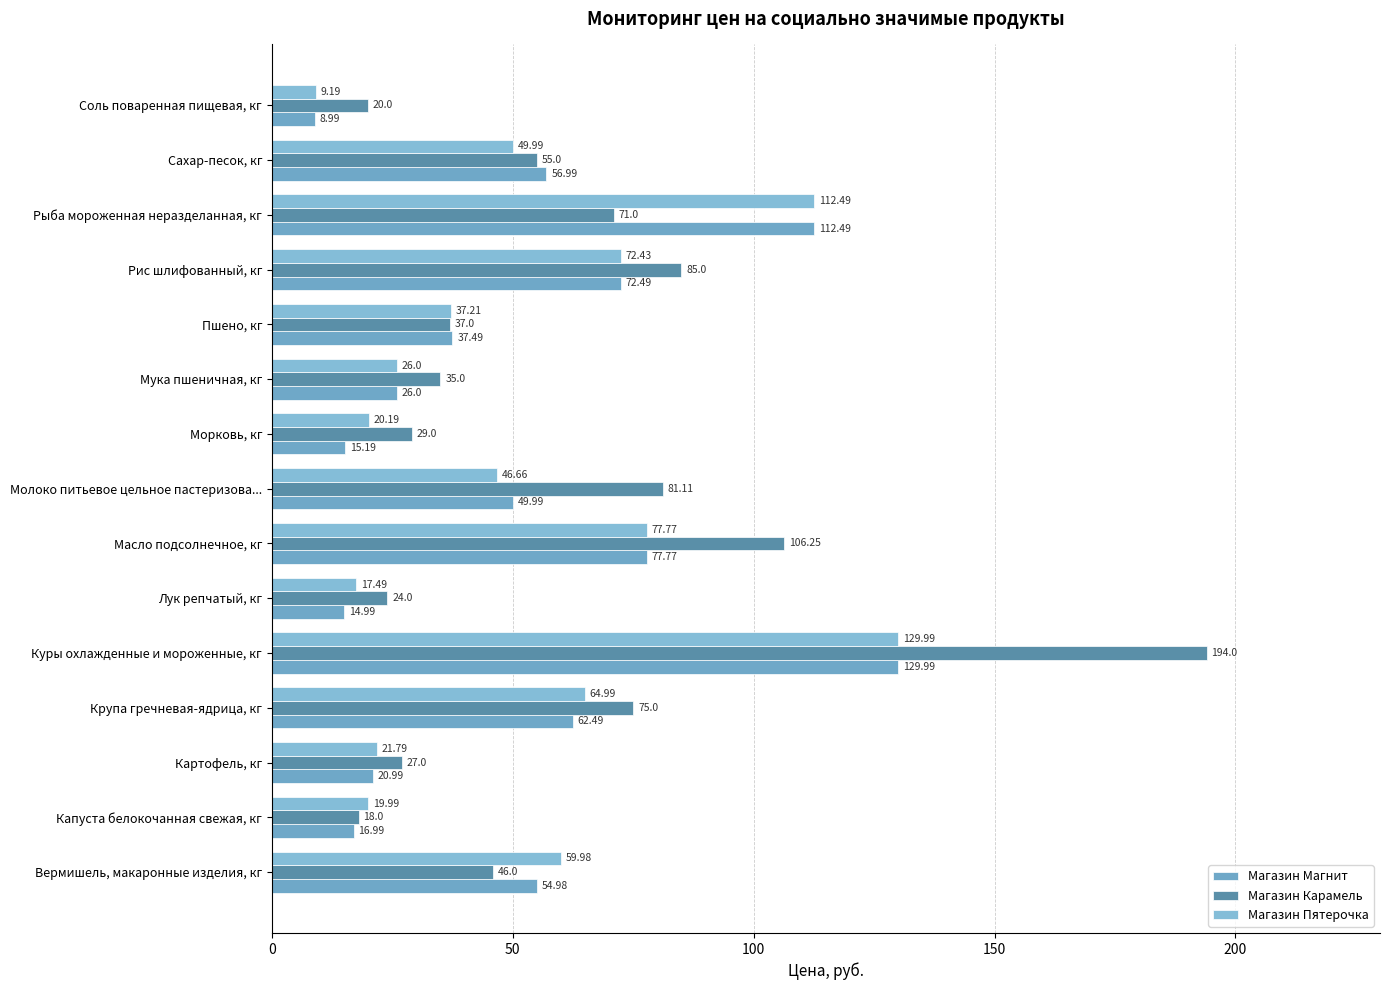

How many data points in Магазин Пятерочка are less than 46?

7